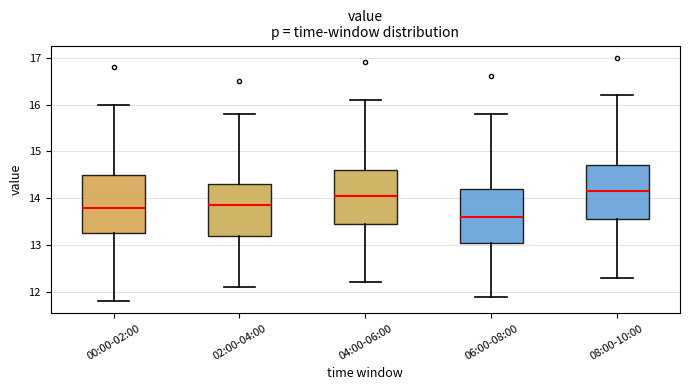

Which box's median line is the lowest?

06:00-08:00